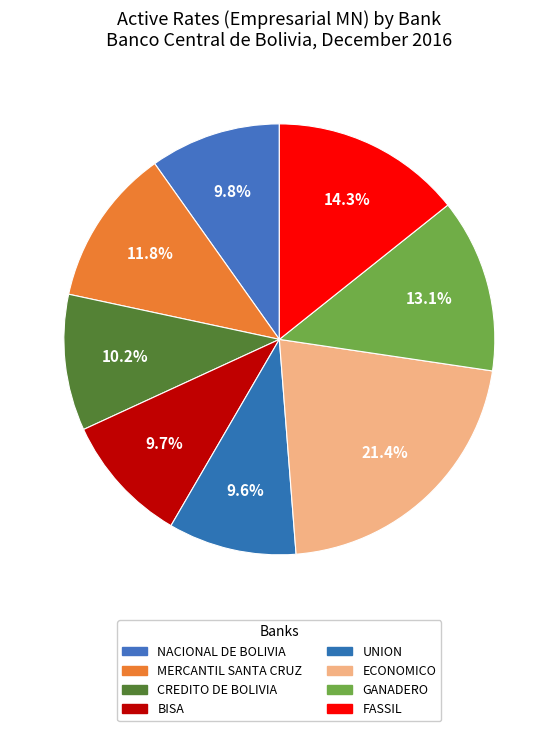

Do BISA and FASSIL together represent more than half of the pie?

No